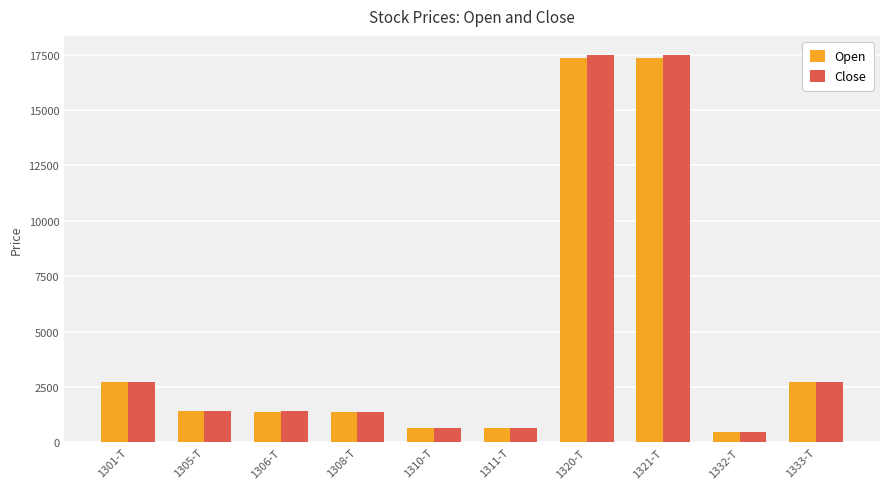

Between 1306-T and 1332-T, which series saw the biggest shift?

Close